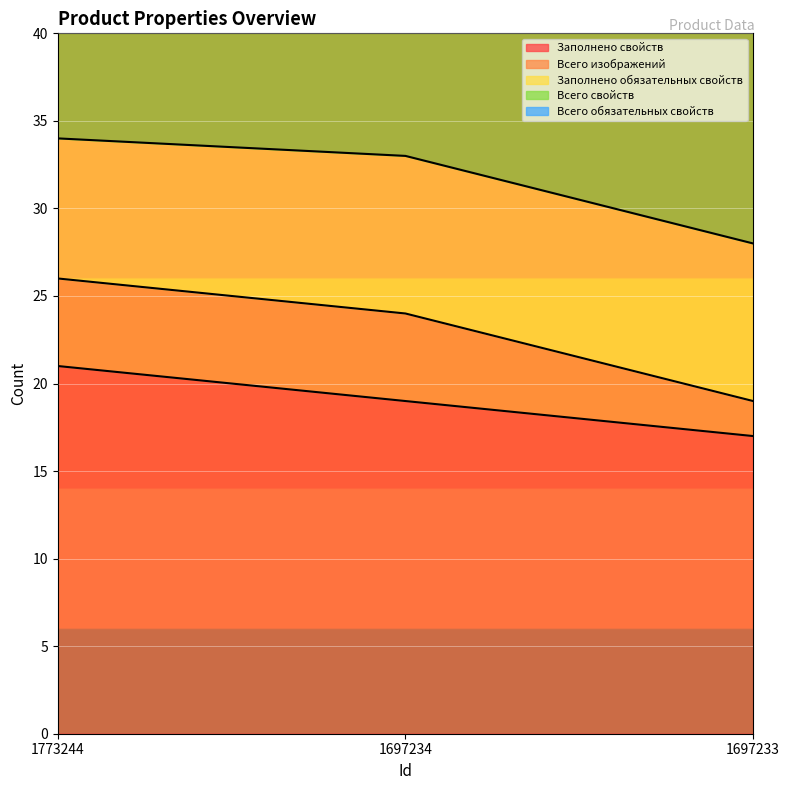

Where does the Заполнено свойств series first go above 19?

1773244